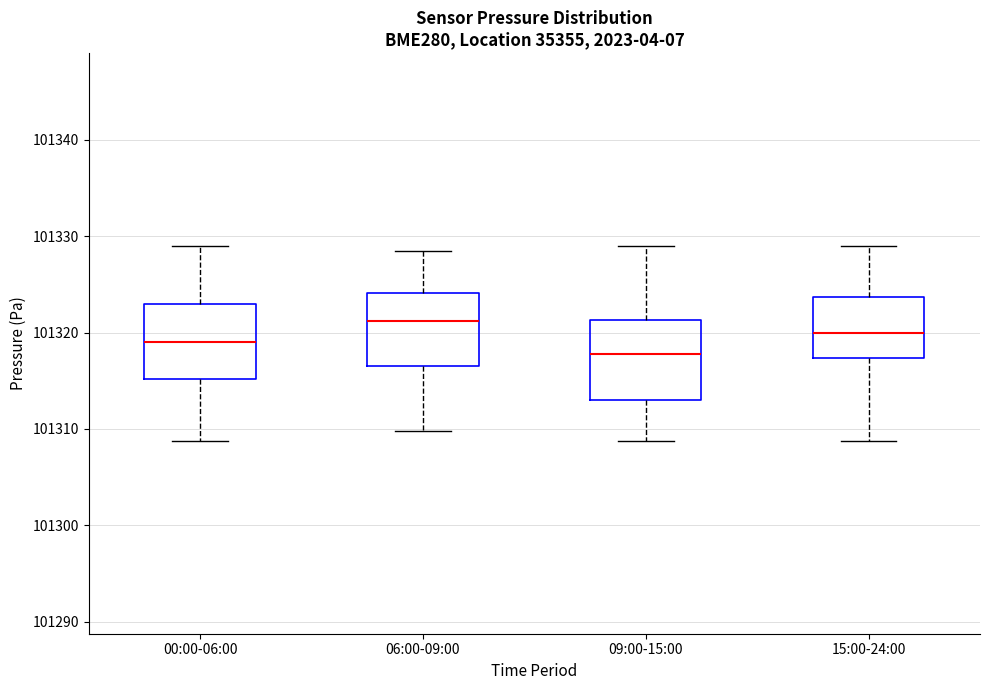

Reading left to right, read every box against the y-axis: the position of its median line, the range the box covers, and the ends of its whiskers. The values are not printed on the chart, so give them approximately, as read against the axis.

00:00-06:00: median 101319, box 101315 to 101323, whiskers 101309 to 101329
06:00-09:00: median 101321, box 101317 to 101324, whiskers 101310 to 101329
09:00-15:00: median 101318, box 101313 to 101321, whiskers 101309 to 101329
15:00-24:00: median 101320, box 101317 to 101324, whiskers 101309 to 101329